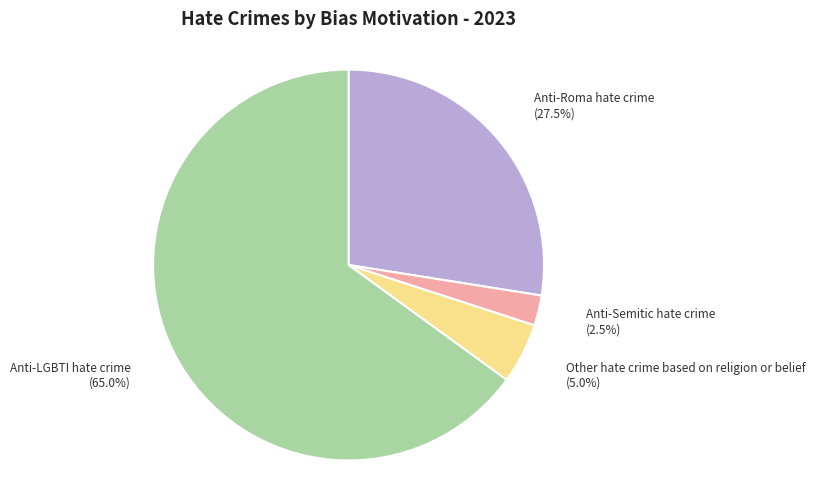

Count the number of slices in the pie.

4